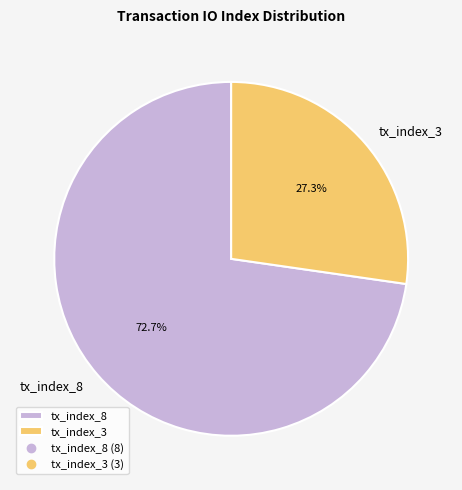

To the nearest percent, what is the combined percentage of tx_index_8 and tx_index_3?

100%